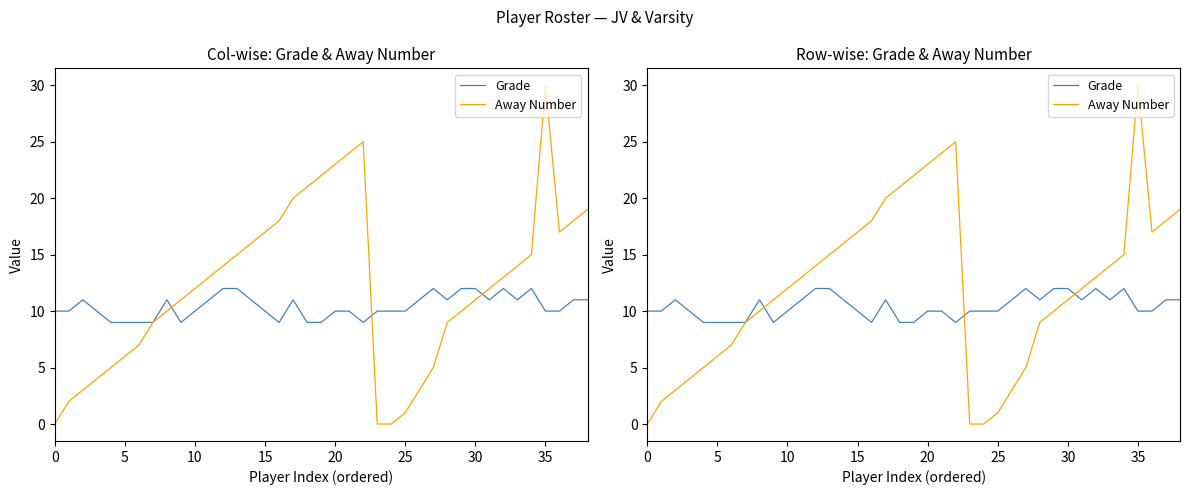

What value does the Grade series have at 17?

11